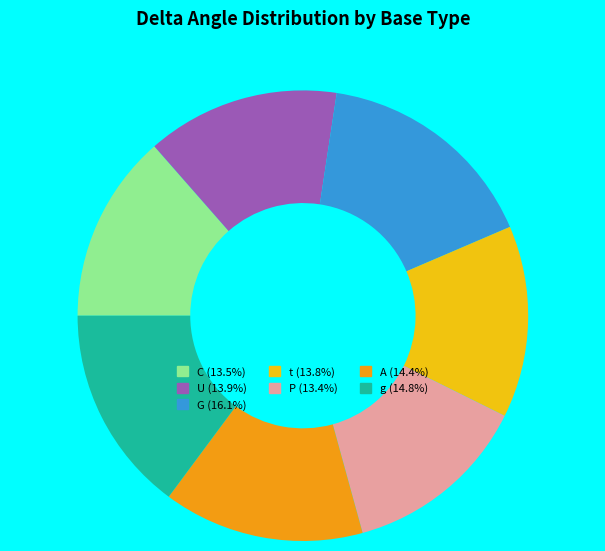

Is there any slice that represents more than half of the pie?

No